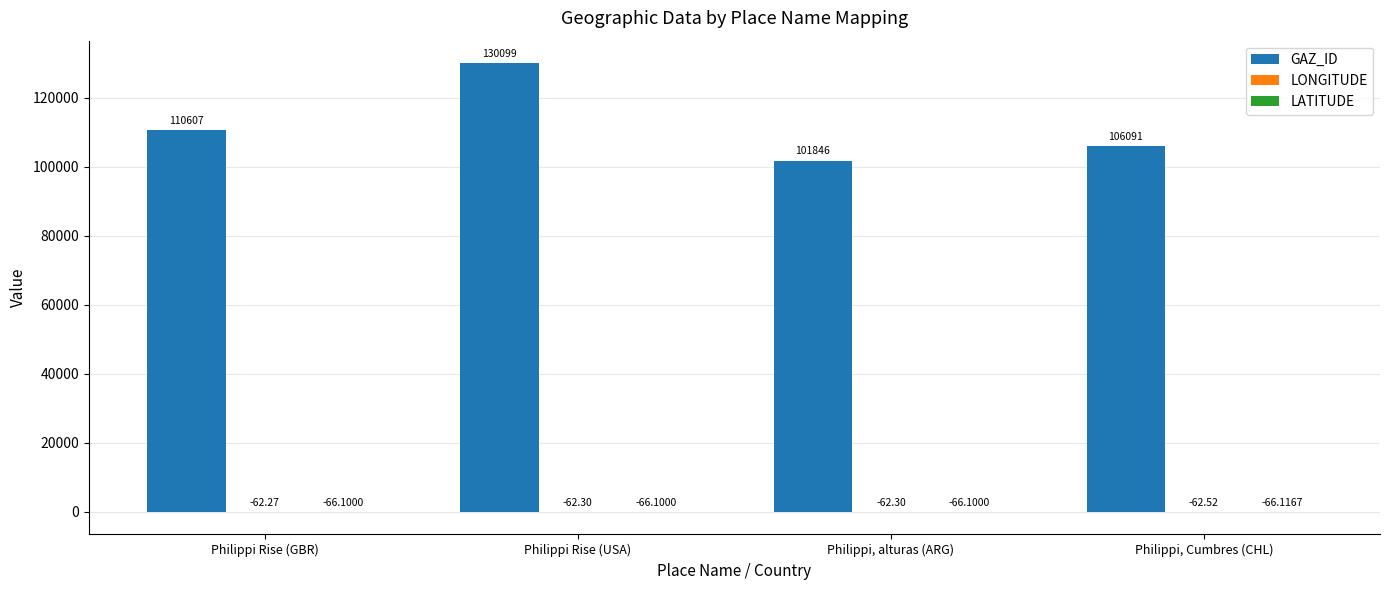

Which series has the largest total across all categories?

GAZ_ID